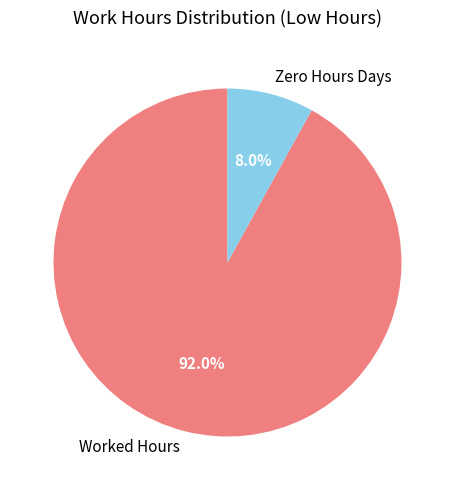

Rank the categories by value from lowest to highest.

Zero Hours Days, Worked Hours